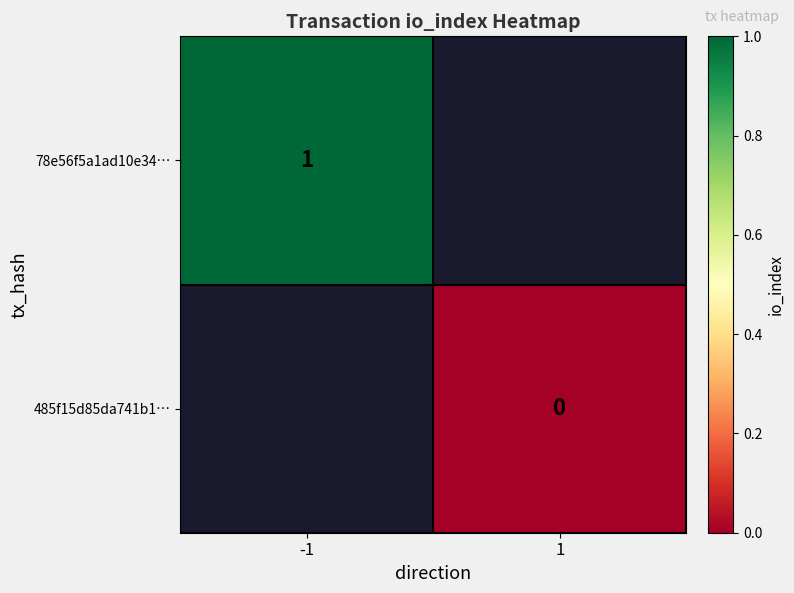

The value of 78e56f5a1ad10e34… at -1 is 1. True or false?

True